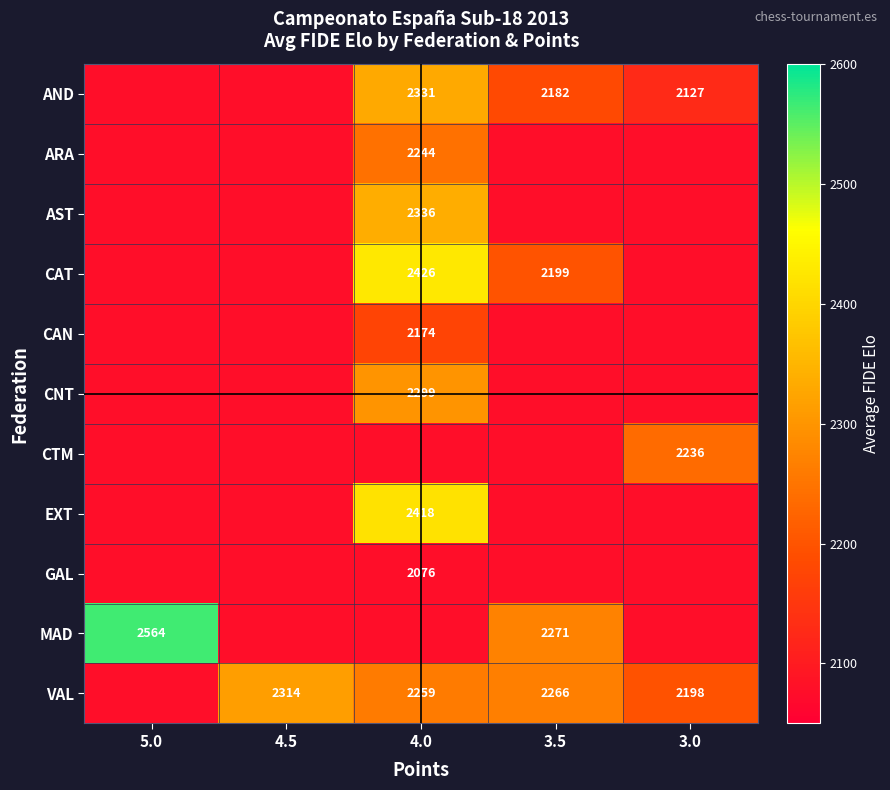

What is the average value of the GAL series?

2076.0